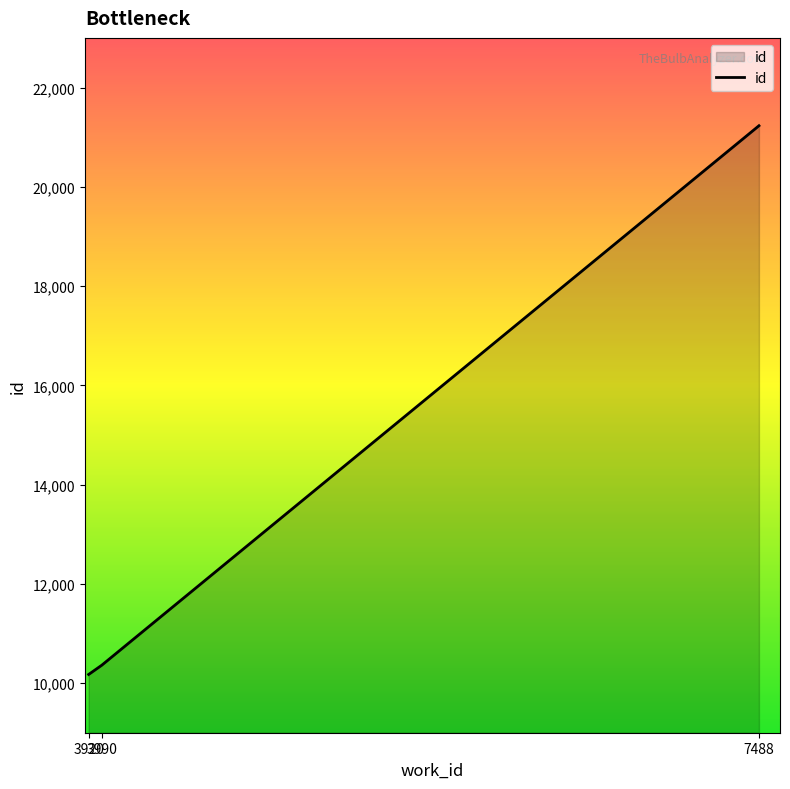

What is the change in value from 3920 to 7488?

+11056